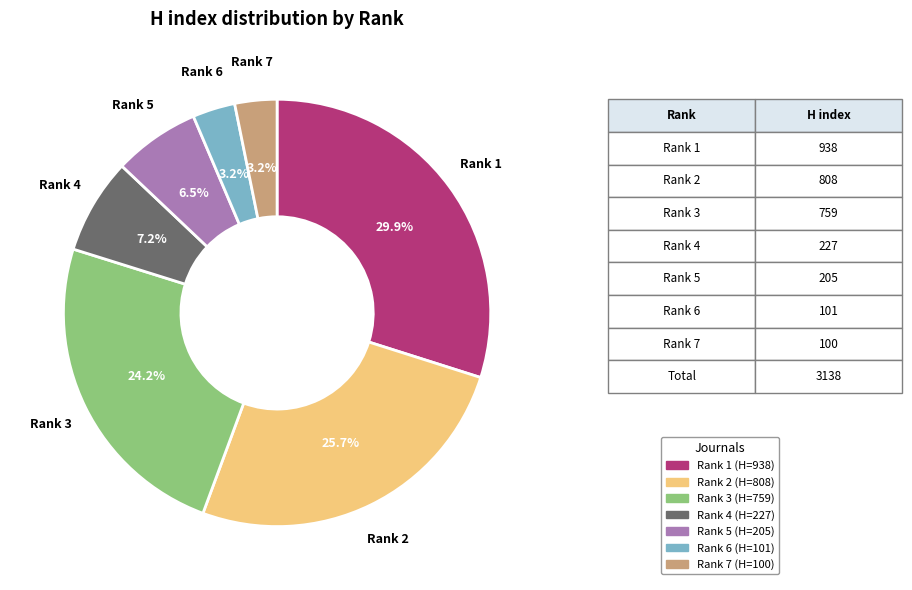

True or false: Rank 2 accounts for 26% of the total.

True